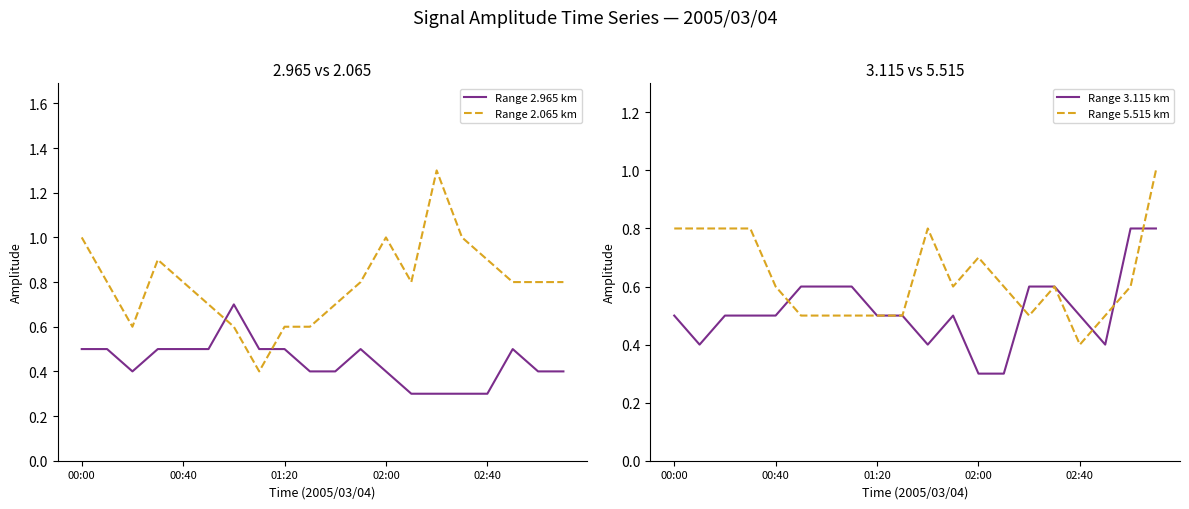

Count the Range 5.515 km values in the range 0 to 1.

20